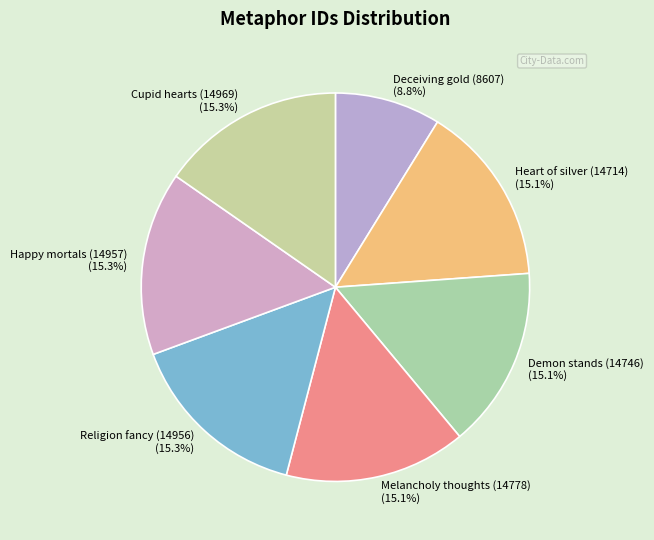

What is the ratio of the value at Melancholy thoughts (14778) to the value at Cupid hearts (14969)?

1.0